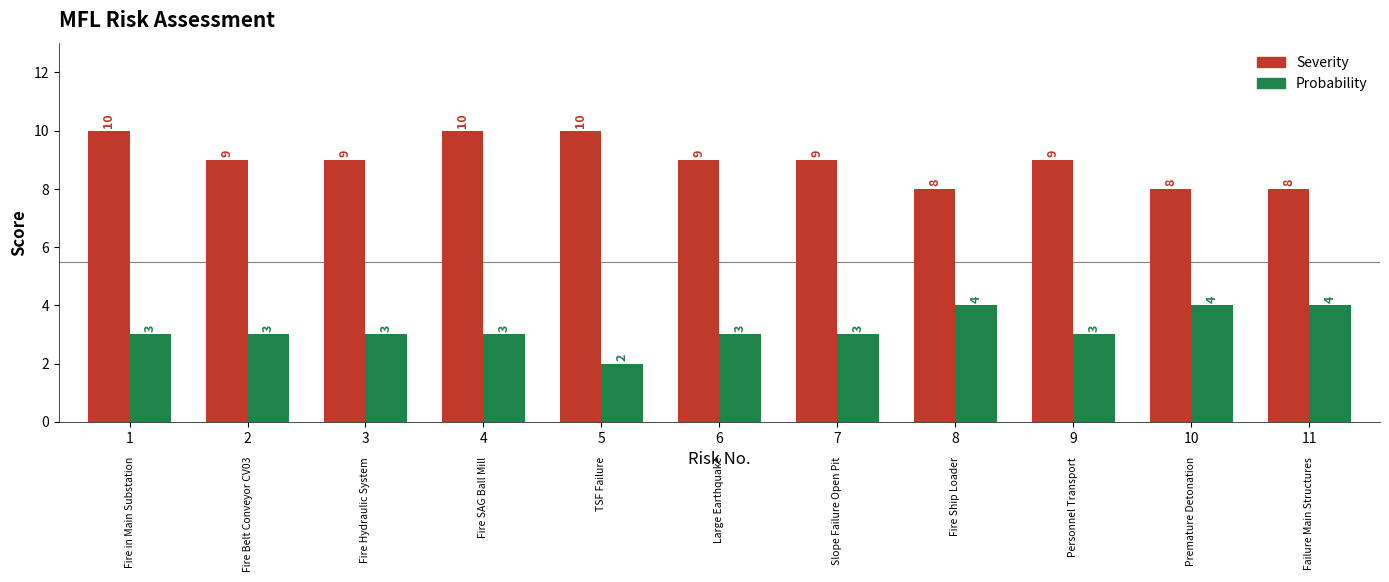

Reading right to left, what are all the values shown in this chart?

Severity: 11=8	10=8	9=9	8=8	7=9	6=9	5=10	4=10	3=9	2=9	1=10
Probability: 11=4	10=4	9=3	8=4	7=3	6=3	5=2	4=3	3=3	2=3	1=3